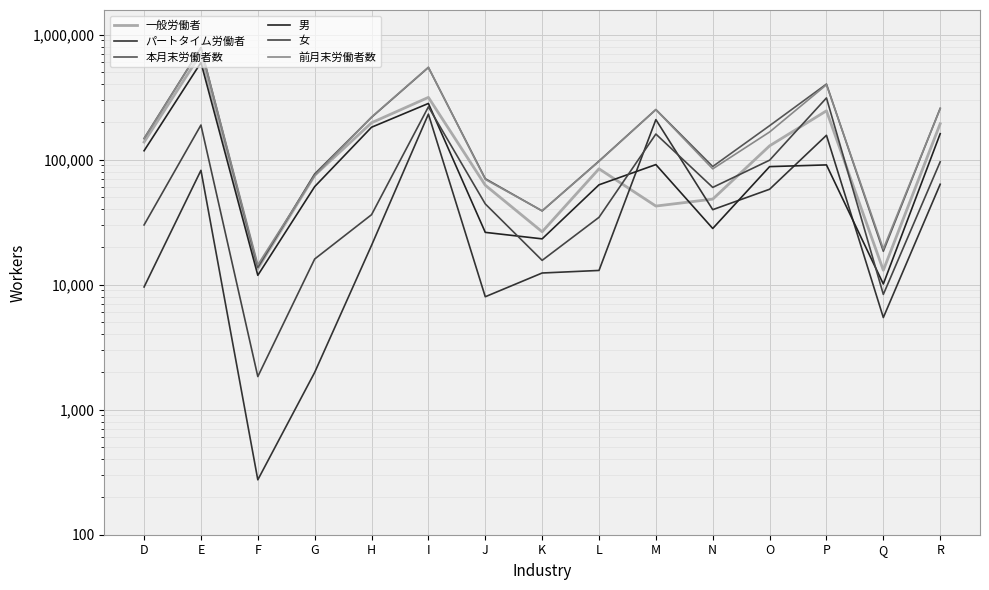

Which has a higher value, O or Q?

O